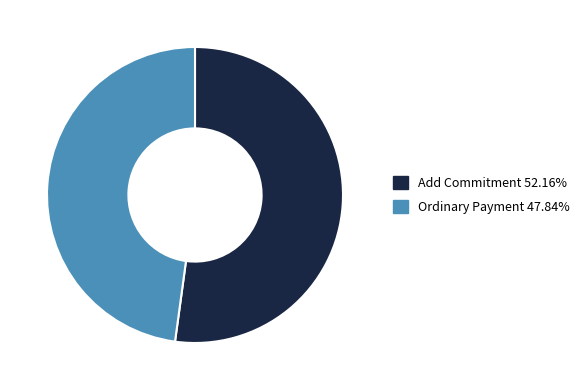

Is there a majority slice in this chart?

Yes